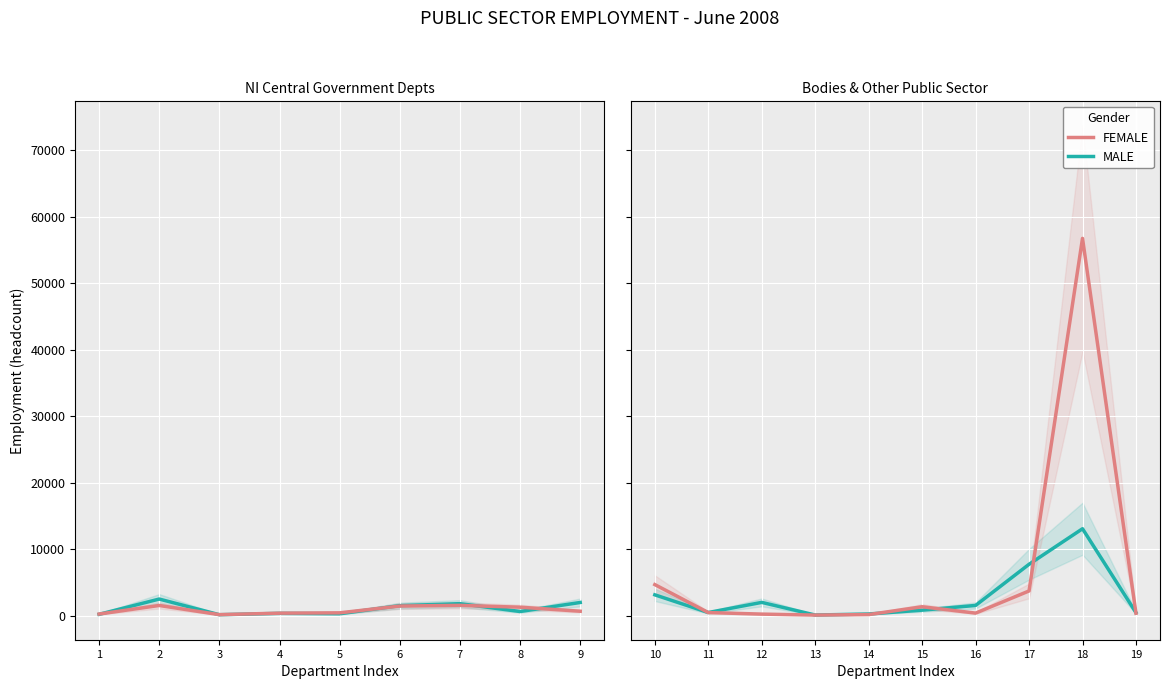

Between which two adjacent categories do FEMALE and MALE first intersect?

10 and 11